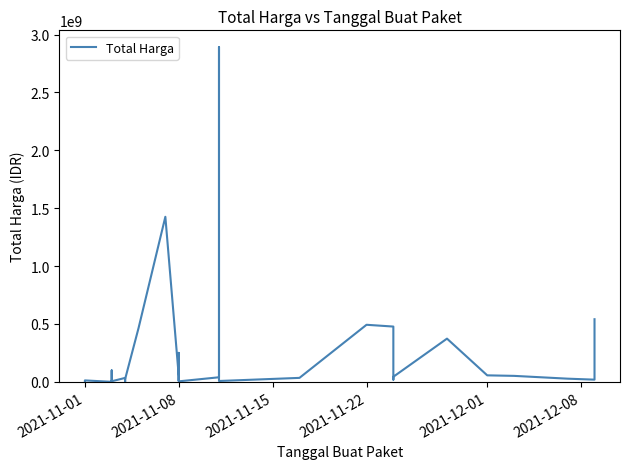

What is the average value?

214814202